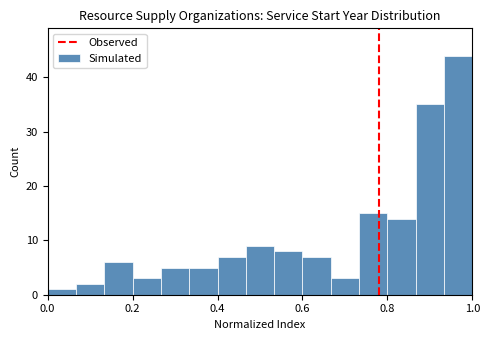

Read against the x-axis, roughly where is the centre of the tallest bar?

0.96